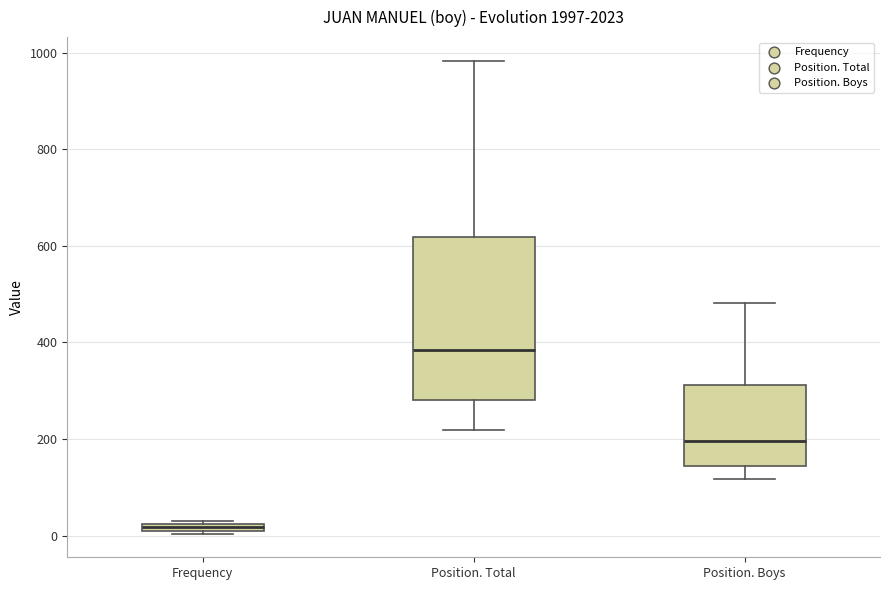

Where does the median line of the box for Position. Total sit on the y-axis? The values are not printed on the chart, so give them approximately, as read against the axis.

380